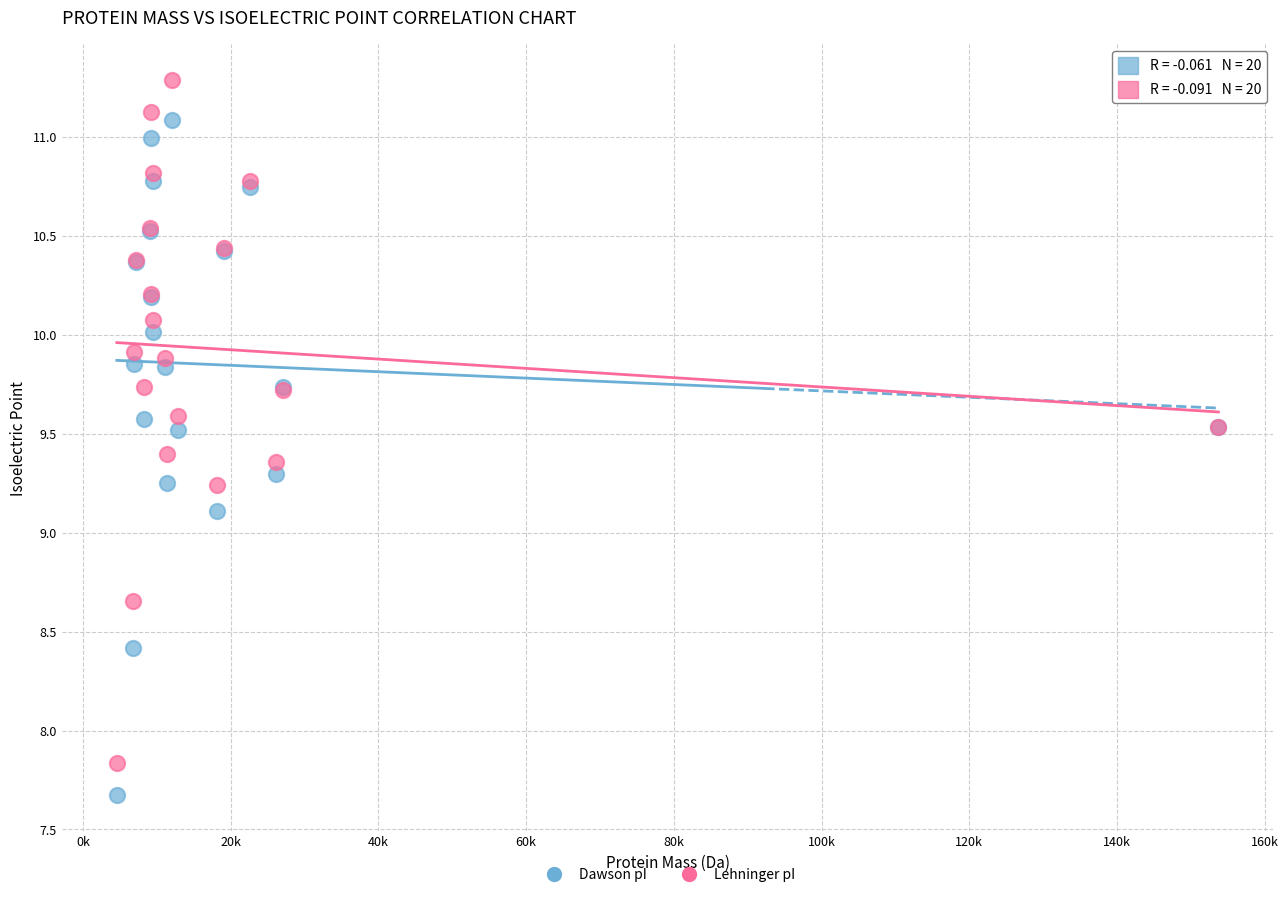

Which series contains the lowest Y value?

Dawson pI